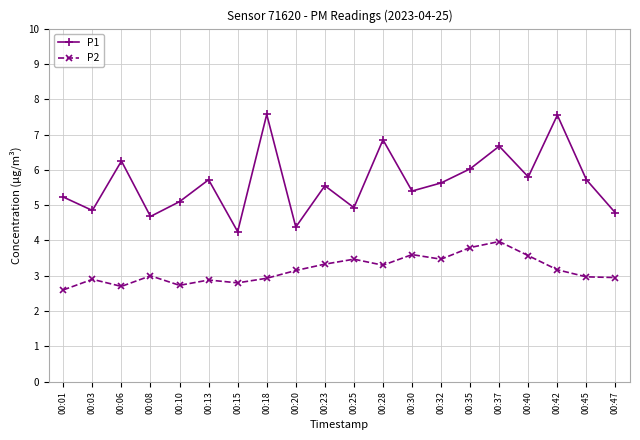

True or false: P2 and P1 cross at least once.

False